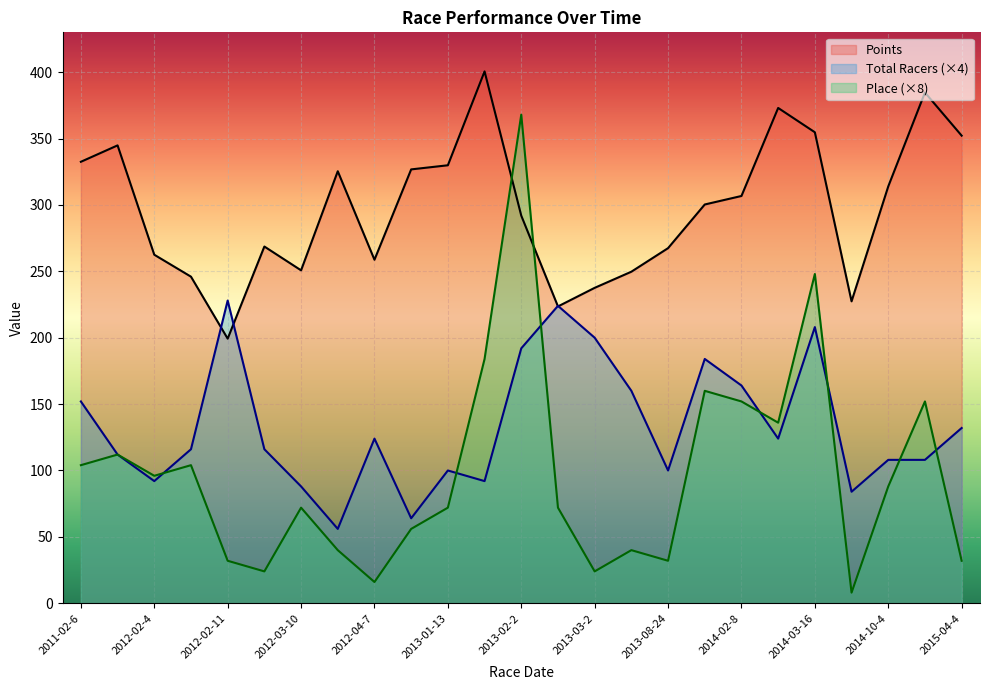

What is the average value of the Place series?

97.0